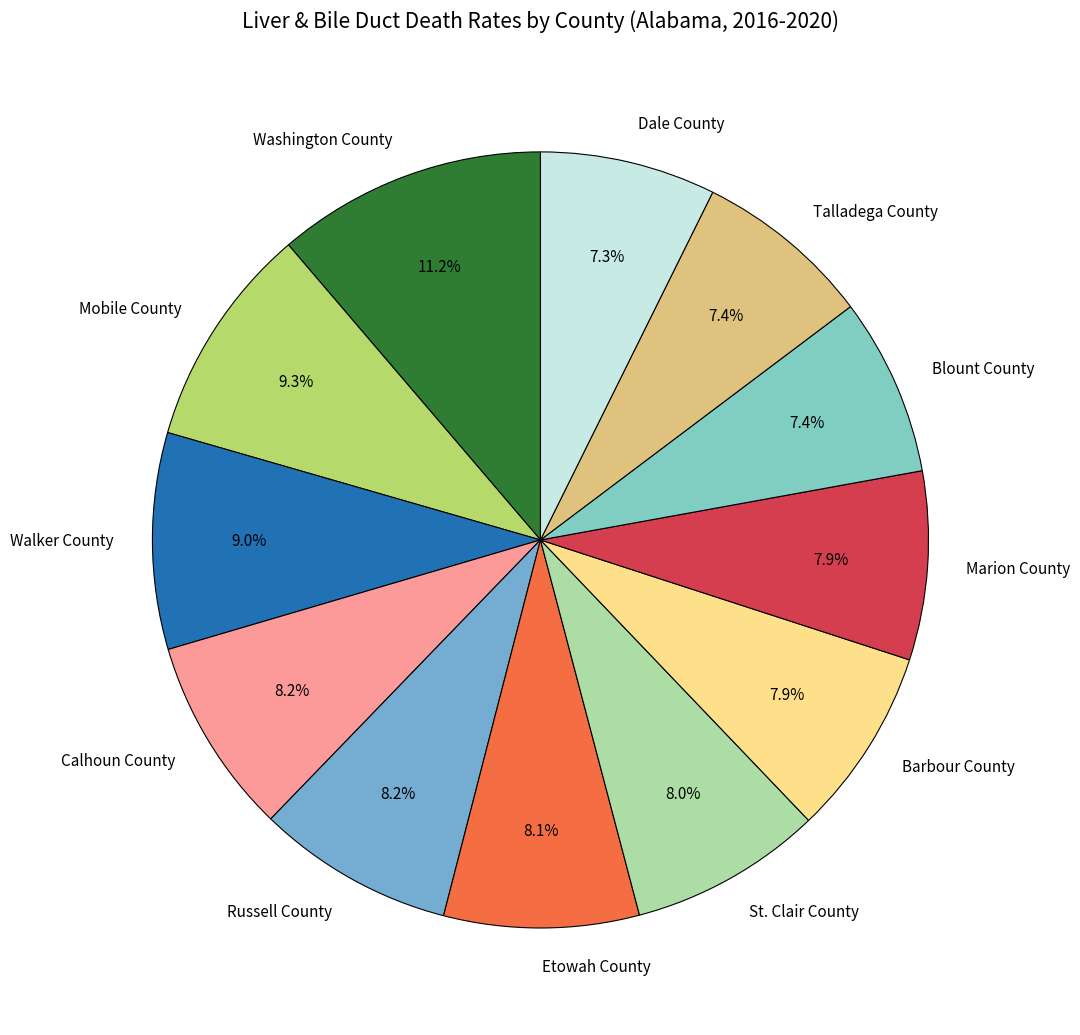

How many slices are in this pie chart?

12